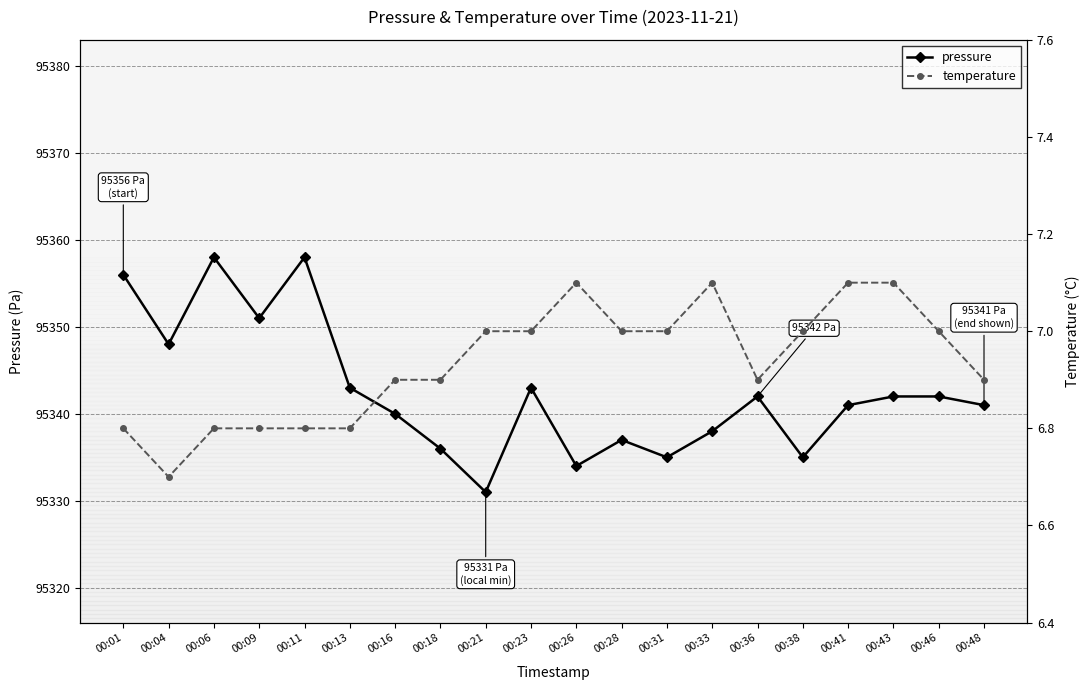

What is the total value across all series at 00:06?

95364.8